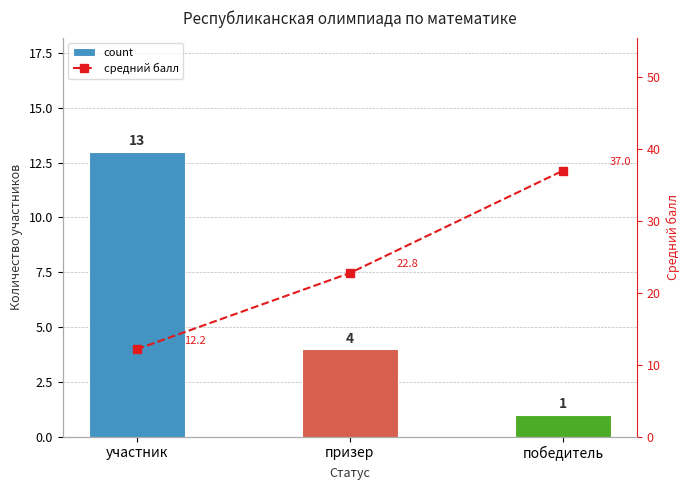

What are all the series names shown in the legend?

count, средний балл